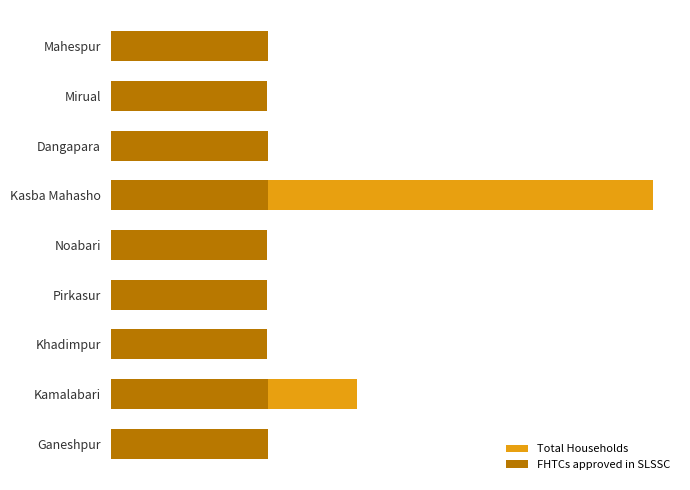

True or false: FHTCs approved in SLSSC has a value of 445 at Pirkasur.

False